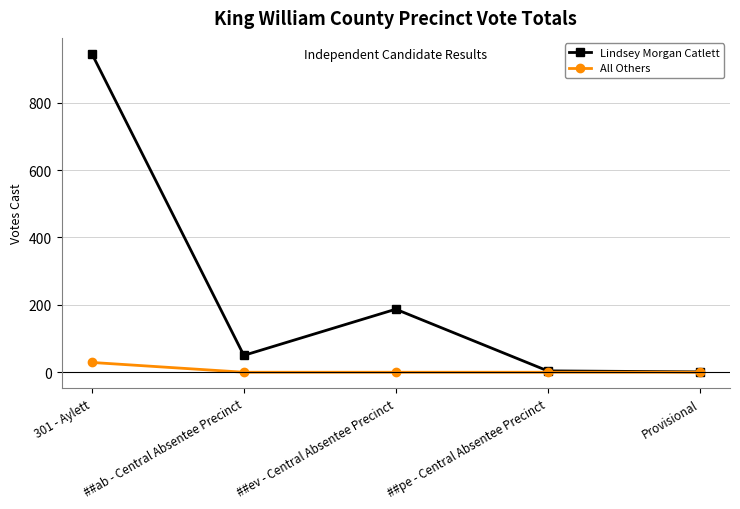

The value of Lindsey Morgan Catlett at ##ev - Central Absentee Precinct is 187. True or false?

True